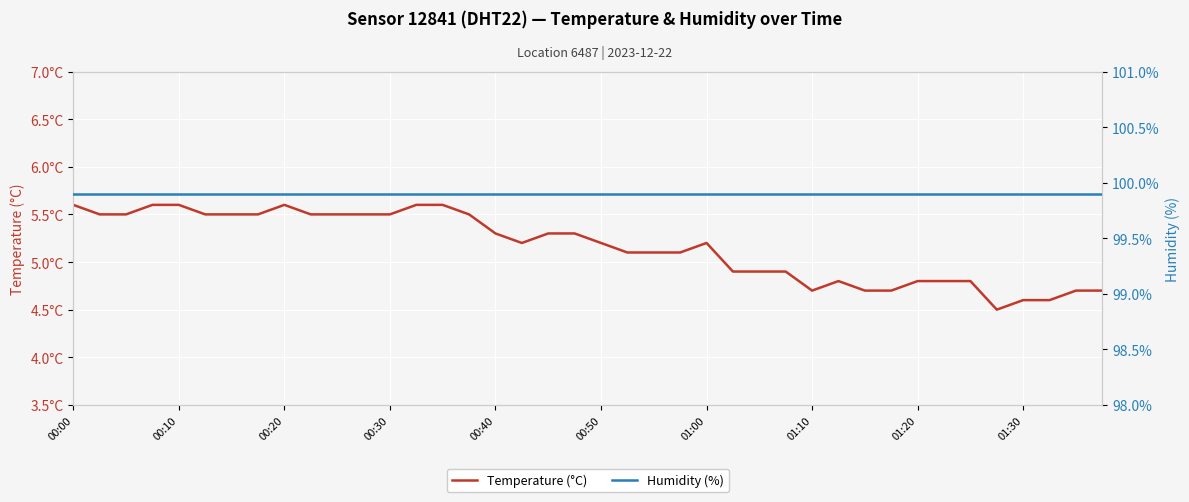

Does the chart display data point markers on the line(s)?

No